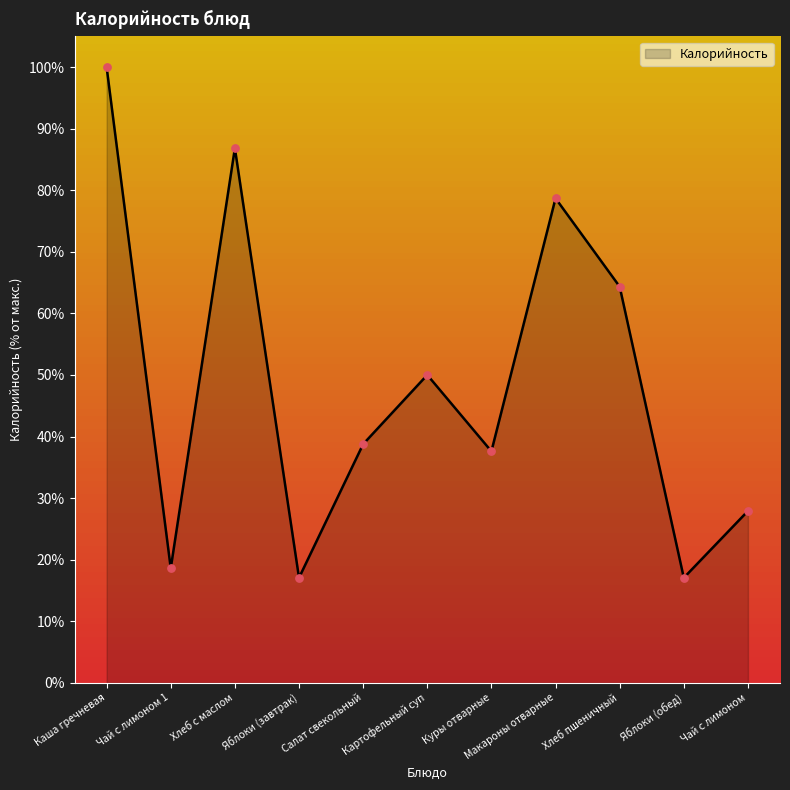

What is the ratio of the value at Каша гречневая to the value at Яблоки (обед)?

5.9